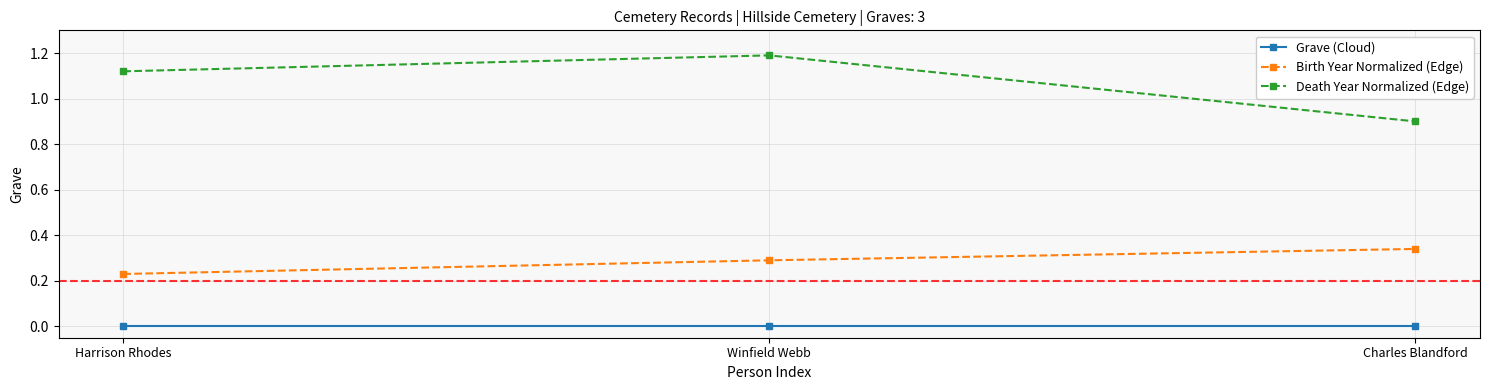

List the labels in order of Death Year Normalized (Edge) value, largest first.

Winfield Webb, Harrison Rhodes, Charles Blandford